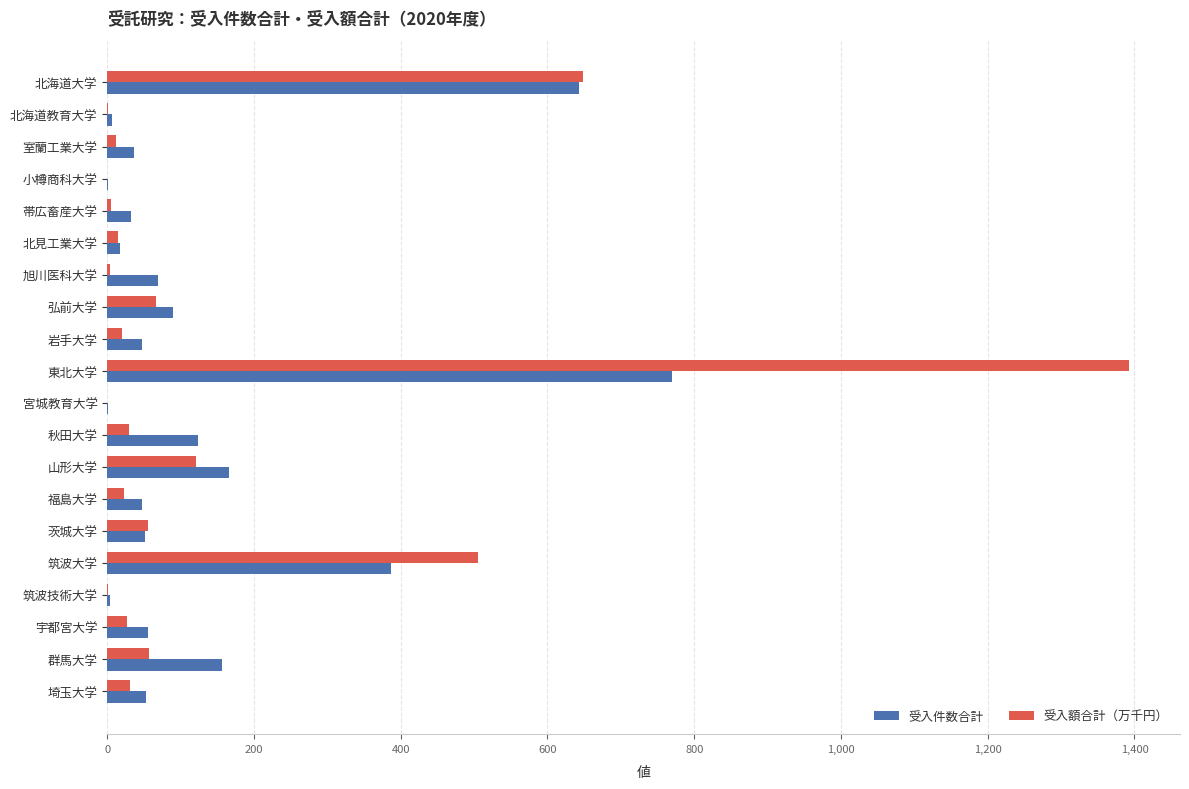

What is the total value across all series at 埼玉大学?

84.6